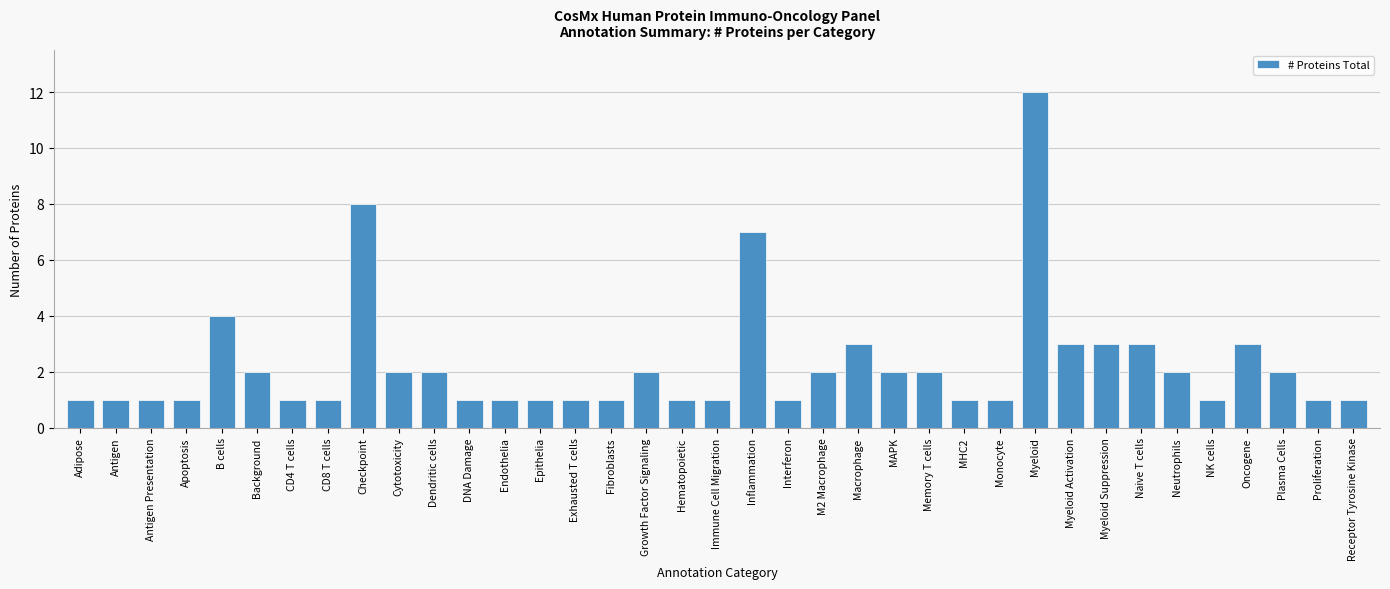

At which label is the value closest to 6?

Inflammation